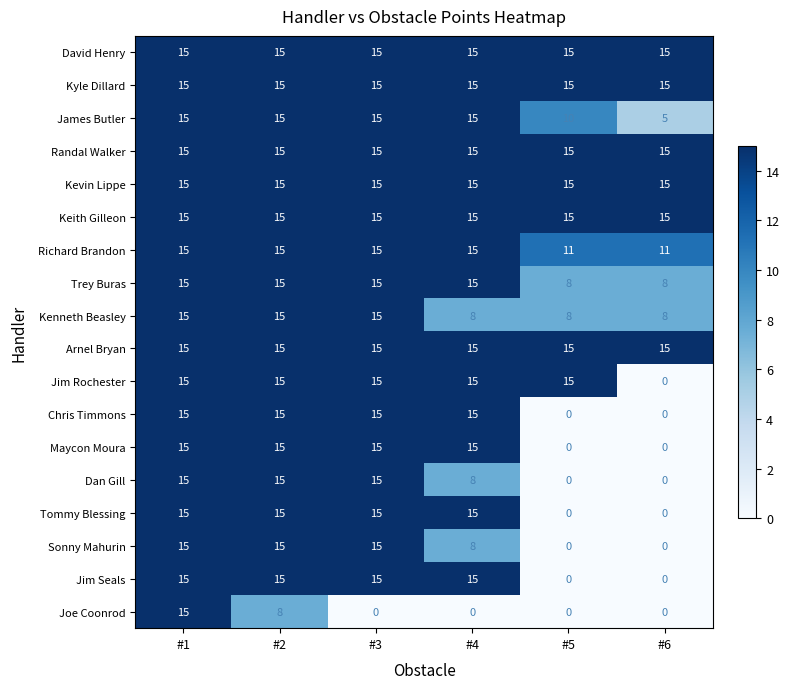

Count the number of data series in this chart.

18